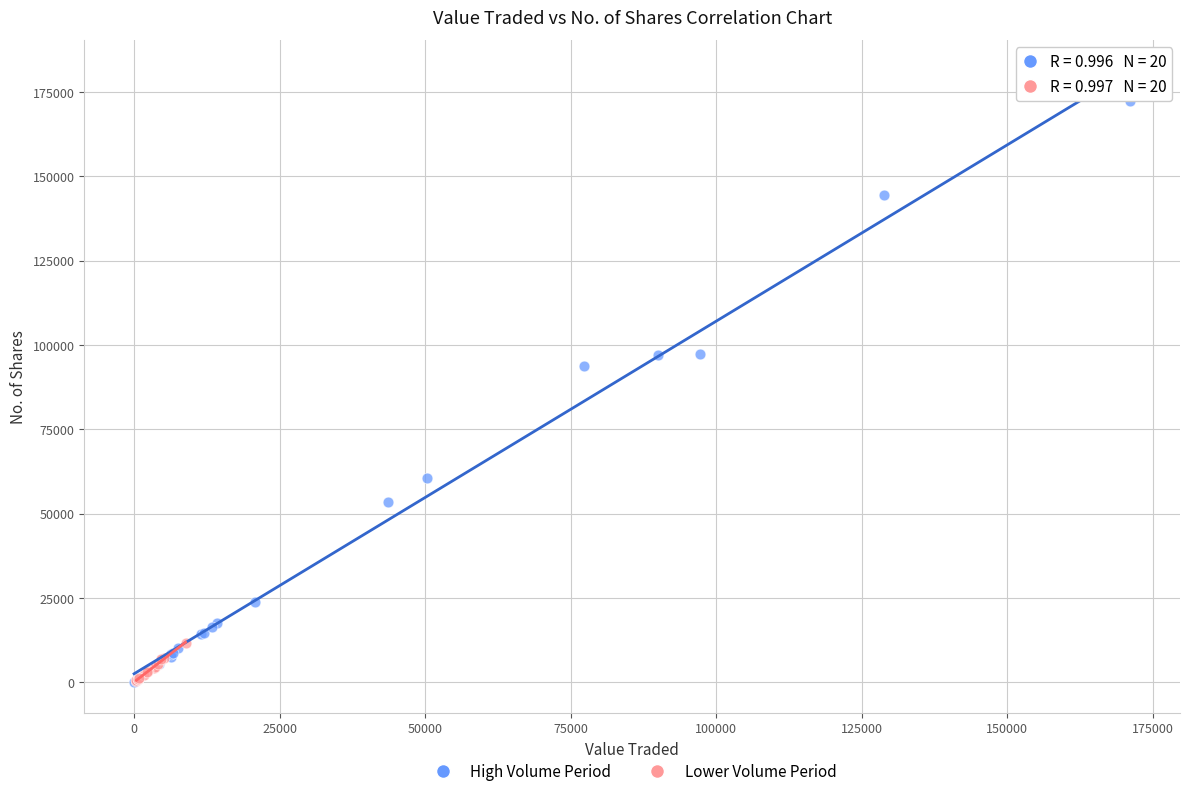

What are all the series names shown in the legend?

High Volume Period, Lower Volume Period